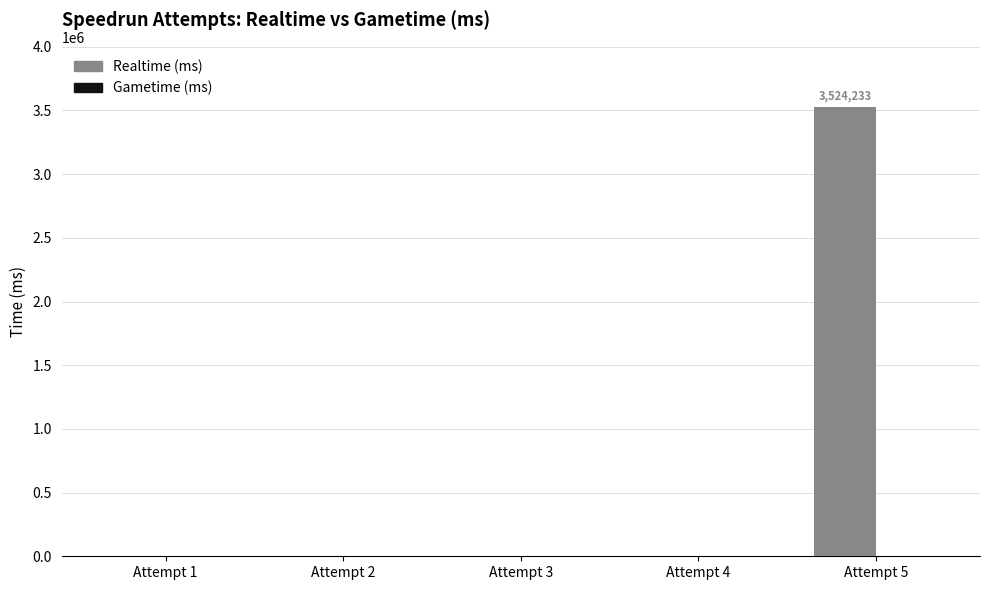

Reading left to right, extract all data points from this chart.

Attempt 1=0	Attempt 2=0	Attempt 3=0	Attempt 4=0	Attempt 5=3524233